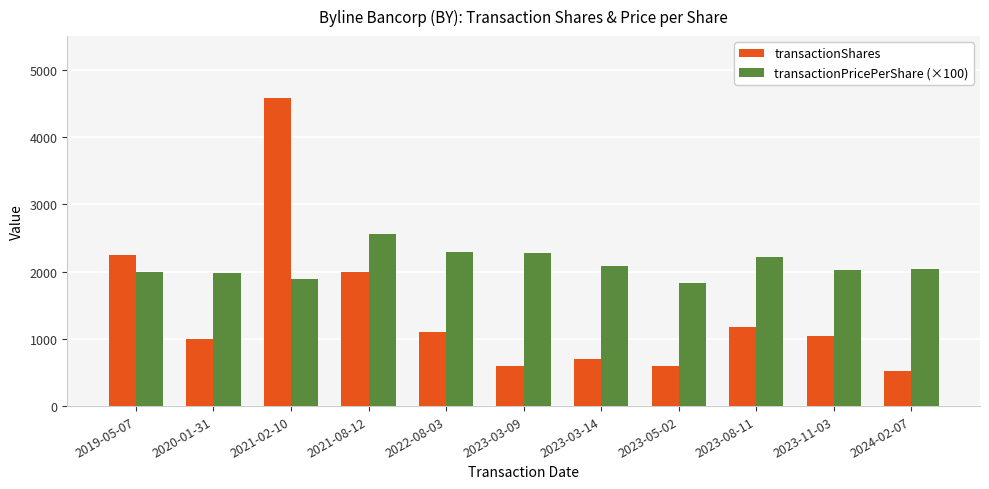

At how many categories does at least one series exceed 3766?

1